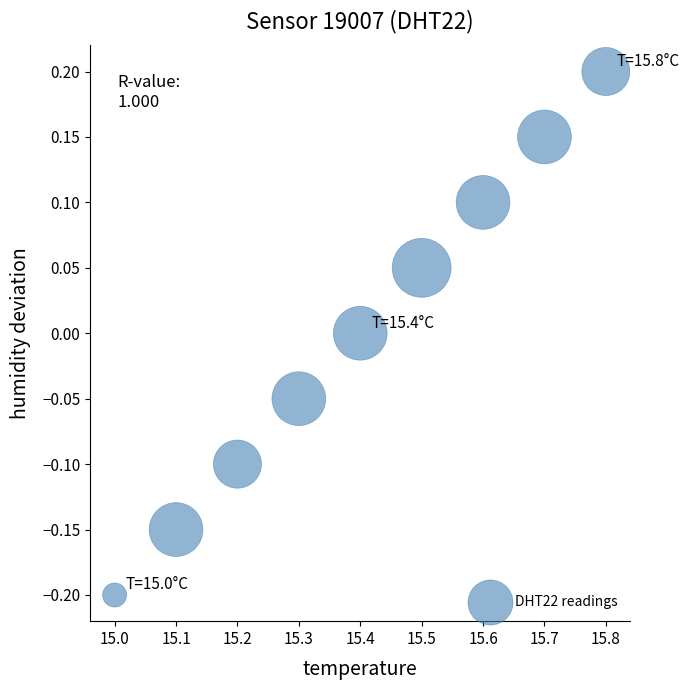

What is the range of Y values (max minus min)?

0.4